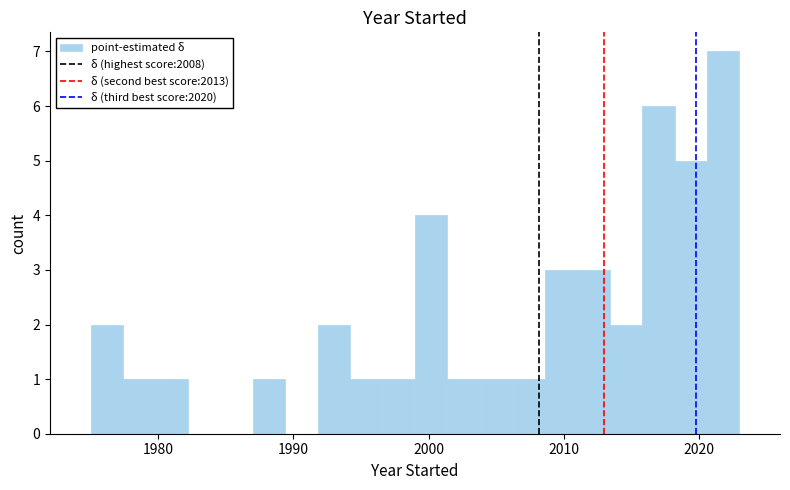

Around what value on the x-axis is the tallest bar? Give the approximate position of its centre, as read against the axis.

2022